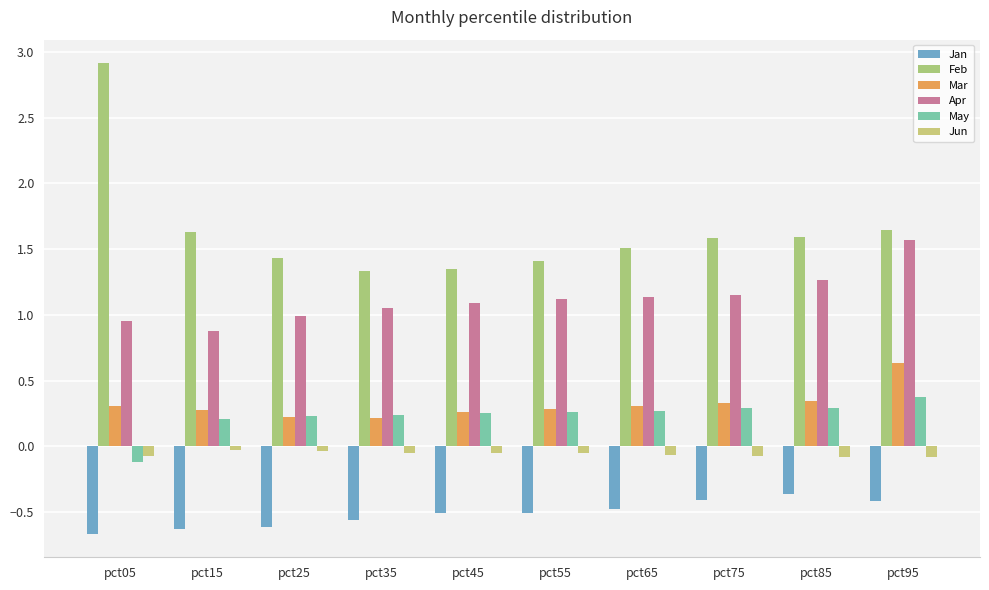

How many bars are there in each group?

6